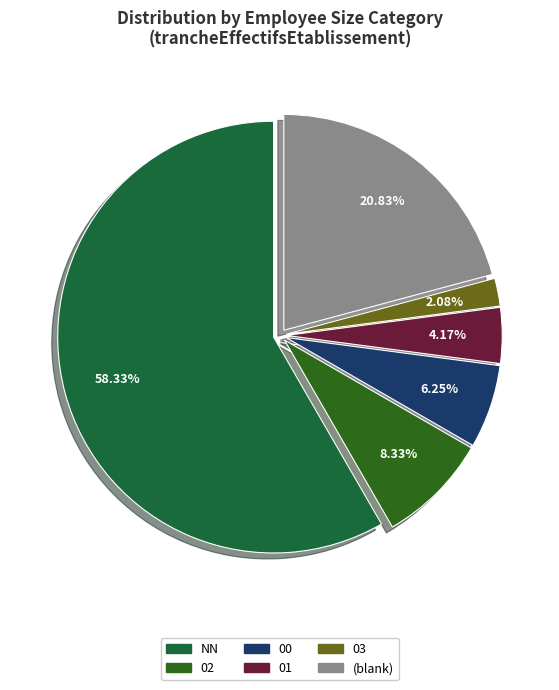

To the nearest percent, what is the difference between the largest and smallest slice percentages?

56%